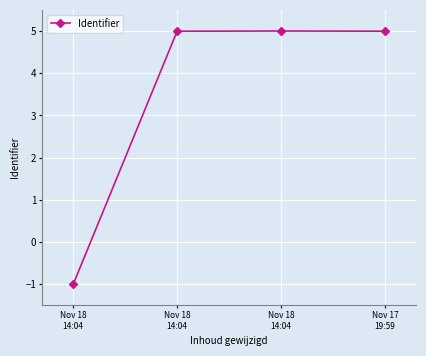

Which has a higher value, Nov 18
14:04 or Nov 17
19:59?

Nov 17
19:59